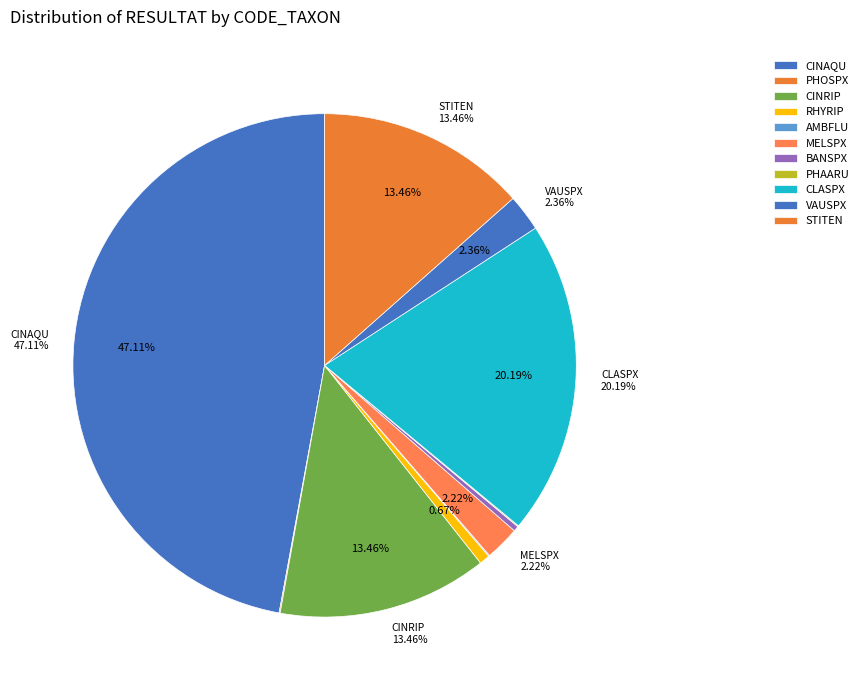

Is it true that CINRIP_F2 is 0% of the pie?

True